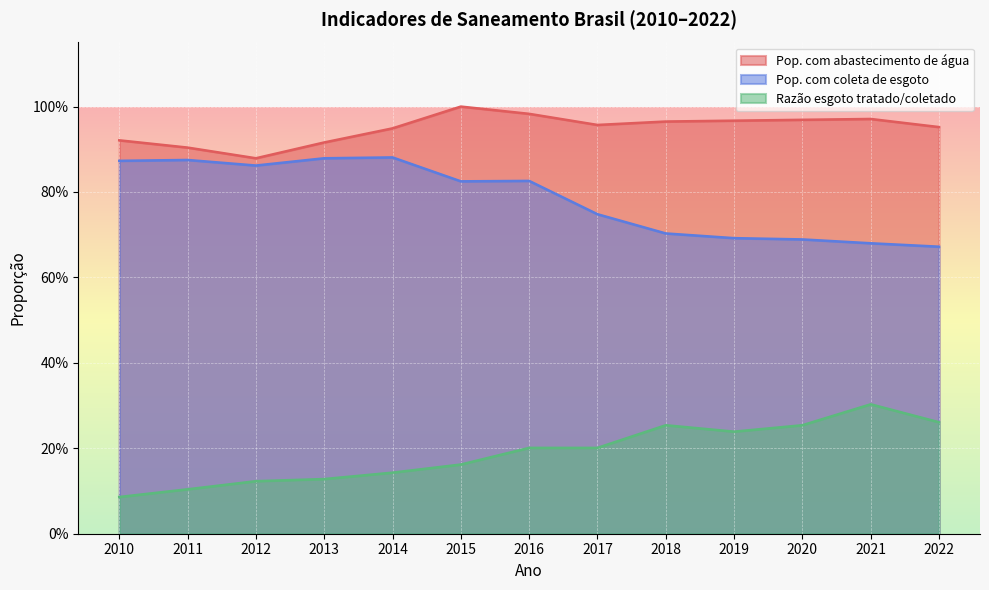

What is the spread (max minus min) of values at 2018?

0.7